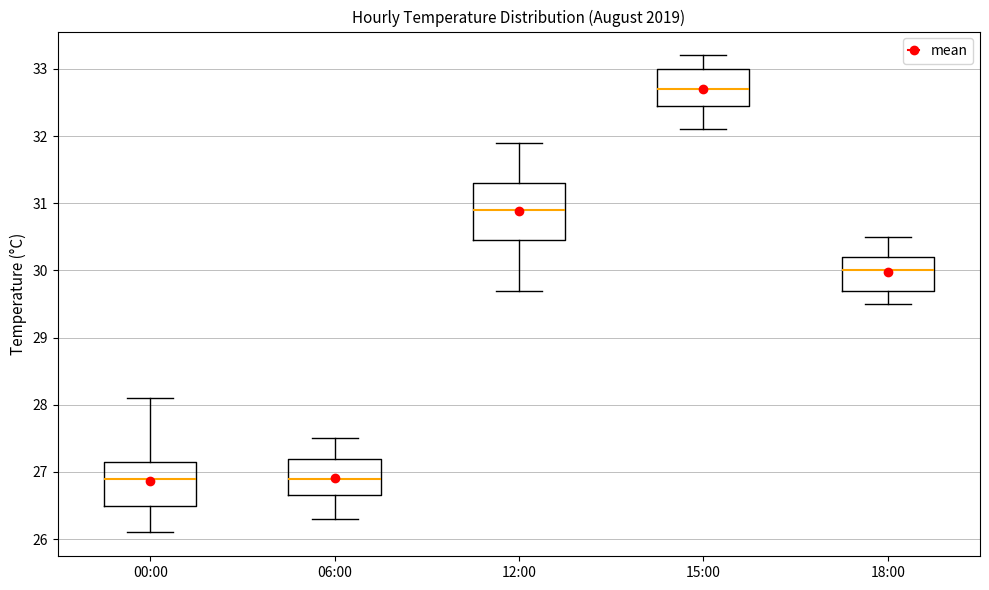

Reading left to right, transcribe this box plot: for each box, give where its median line is, the range the box spans, and where its two whiskers end, as read against the y-axis. The values are not printed on the chart, so give them approximately, as read against the axis.

00:00: median 26.9, box 26.5 to 27.2, whiskers 26.1 to 28.1
06:00: median 26.9, box 26.7 to 27.2, whiskers 26.3 to 27.5
12:00: median 30.9, box 30.5 to 31.3, whiskers 29.7 to 31.9
15:00: median 32.7, box 32.5 to 33.0, whiskers 32.1 to 33.2
18:00: median 30.0, box 29.7 to 30.2, whiskers 29.5 to 30.5